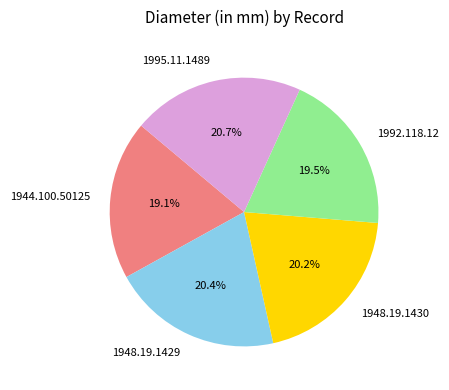

Does 1948.19.1430 represent more than half of the total?

No